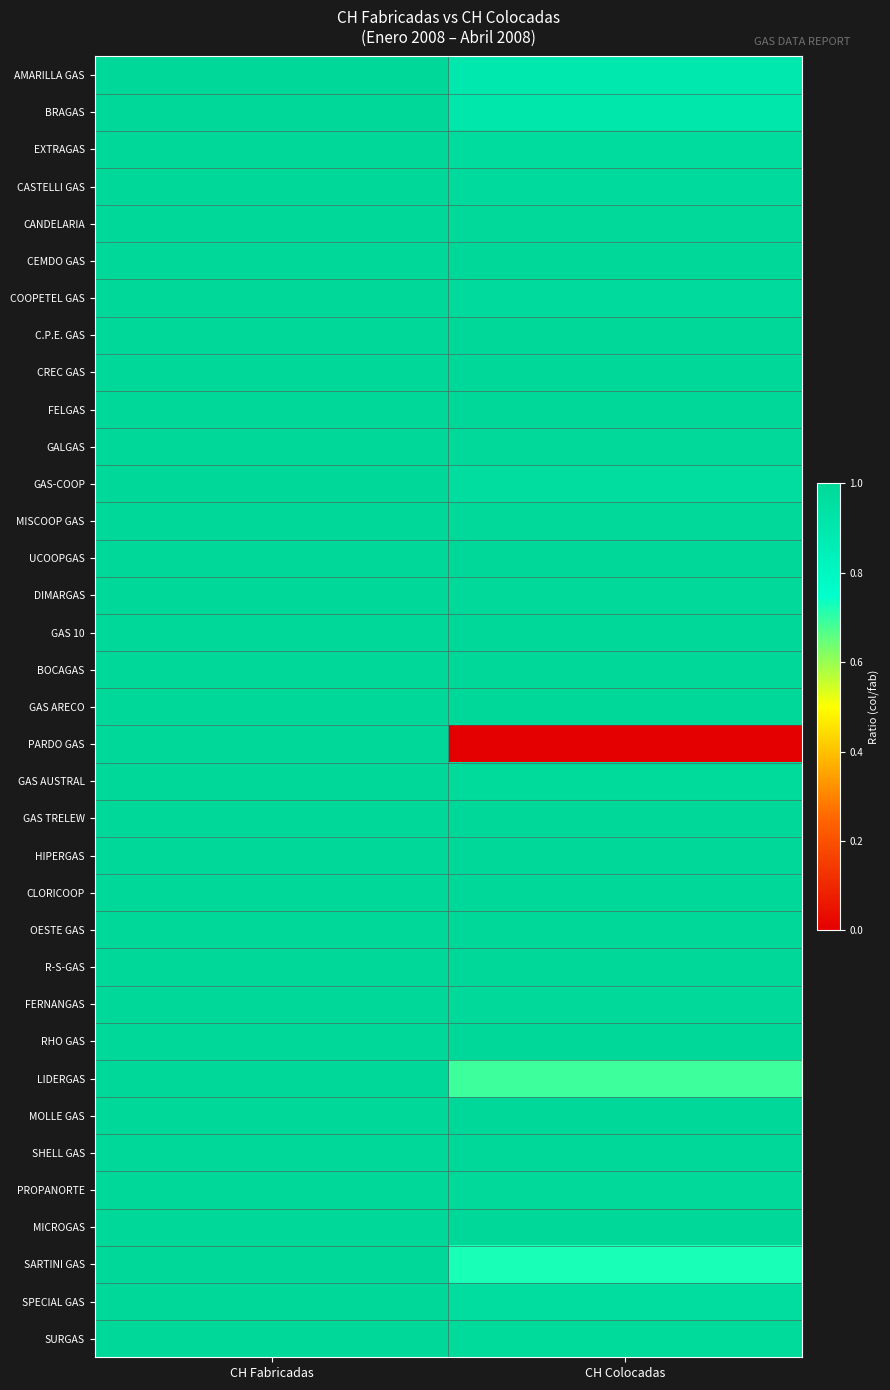

Reading left to right, what are all the values shown in this chart?

AMARILLA GAS: CH Fabricadas=1.0	CH Colocadas=0.9
BRAGAS: CH Fabricadas=1.0	CH Colocadas=0.9
EXTRAGAS: CH Fabricadas=1.0	CH Colocadas=1.0
CASTELLI GAS: CH Fabricadas=1.0	CH Colocadas=1.0
CANDELARIA: CH Fabricadas=1.0	CH Colocadas=1.0
CEMDO GAS: CH Fabricadas=1.0	CH Colocadas=1.0
COOPETEL GAS: CH Fabricadas=1.0	CH Colocadas=1.0
C.P.E. GAS: CH Fabricadas=1.0	CH Colocadas=1.0
CREC GAS: CH Fabricadas=1.0	CH Colocadas=1.0
FELGAS: CH Fabricadas=1.0	CH Colocadas=1.0
GALGAS: CH Fabricadas=1.0	CH Colocadas=1.0
GAS-COOP: CH Fabricadas=1.0	CH Colocadas=1.0
MISCOOP GAS: CH Fabricadas=1.0	CH Colocadas=1.0
UCOOPGAS: CH Fabricadas=1.0	CH Colocadas=1.0
DIMARGAS: CH Fabricadas=1.0	CH Colocadas=1.0
GAS 10: CH Fabricadas=1.0	CH Colocadas=1.0
BOCAGAS: CH Fabricadas=1.0	CH Colocadas=1.0
GAS ARECO: CH Fabricadas=1.0	CH Colocadas=1.0
PARDO GAS: CH Fabricadas=1.0	CH Colocadas=0.0
GAS AUSTRAL: CH Fabricadas=1.0	CH Colocadas=1.0
GAS TRELEW: CH Fabricadas=1.0	CH Colocadas=1.0
HIPERGAS: CH Fabricadas=1.0	CH Colocadas=1.0
CLORICOOP: CH Fabricadas=1.0	CH Colocadas=1.0
OESTE GAS: CH Fabricadas=1.0	CH Colocadas=1.0
R-S-GAS: CH Fabricadas=1.0	CH Colocadas=1.0
FERNANGAS: CH Fabricadas=1.0	CH Colocadas=1.0
RHO GAS: CH Fabricadas=1.0	CH Colocadas=1.0
LIDERGAS: CH Fabricadas=1.0	CH Colocadas=0.7
MOLLE GAS: CH Fabricadas=1.0	CH Colocadas=1.0
SHELL GAS: CH Fabricadas=1.0	CH Colocadas=1.0
PROPANORTE: CH Fabricadas=1.0	CH Colocadas=1.0
MICROGAS: CH Fabricadas=1.0	CH Colocadas=1.0
SARTINI GAS: CH Fabricadas=1.0	CH Colocadas=0.7
SPECIAL GAS: CH Fabricadas=1.0	CH Colocadas=1.0
SURGAS: CH Fabricadas=1.0	CH Colocadas=1.0